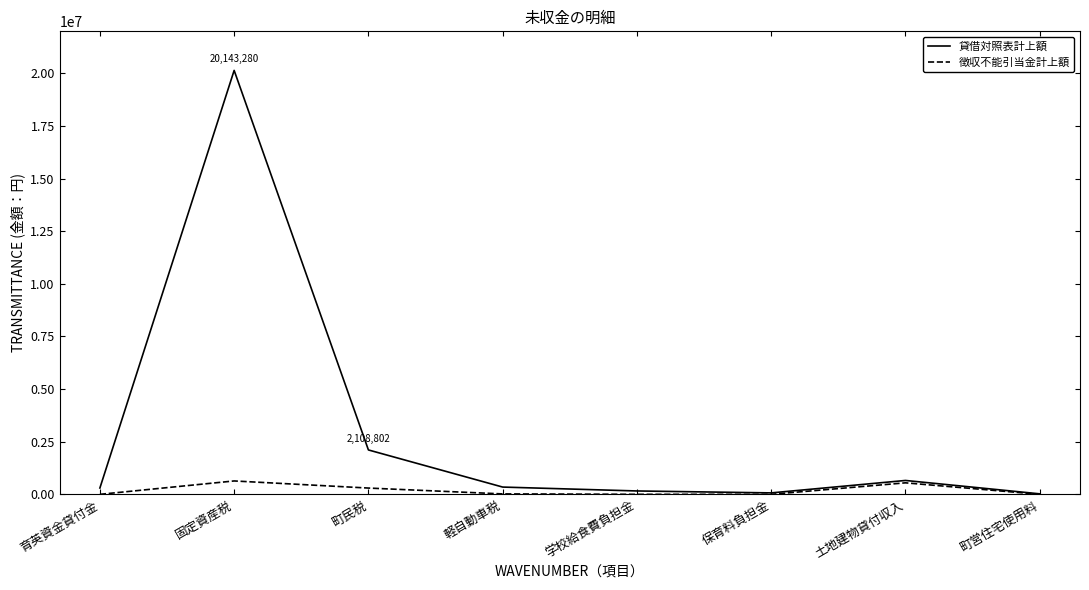

Where is 貸借対照表計上額 nearest to the value 10083090?

町民税